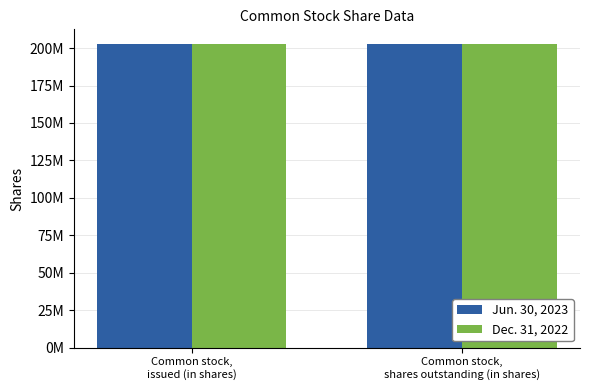

Rank the series by their maximum value, from highest to lowest.

Jun. 30, 2023, Dec. 31, 2022